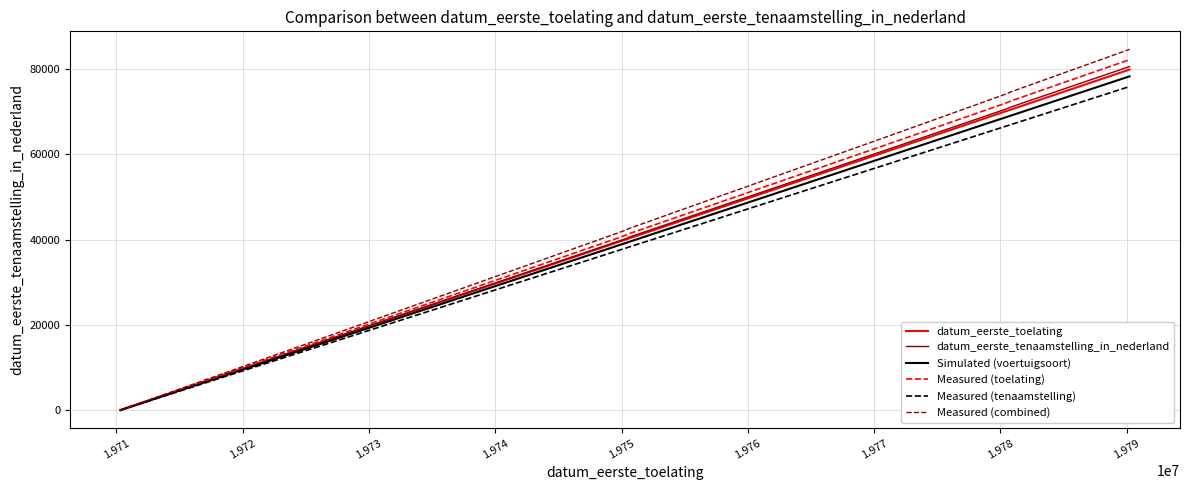

Which series has the largest range (max minus min)?

Measured (combined)